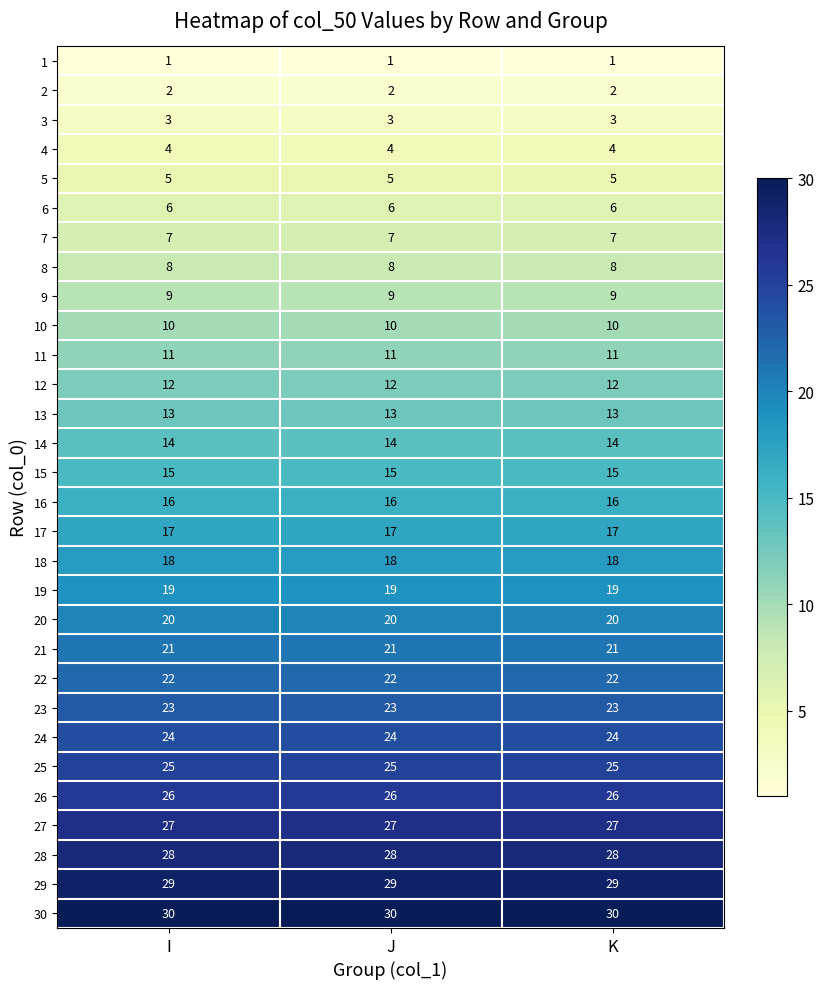

The 13 series shows 13 at I. True or false?

True